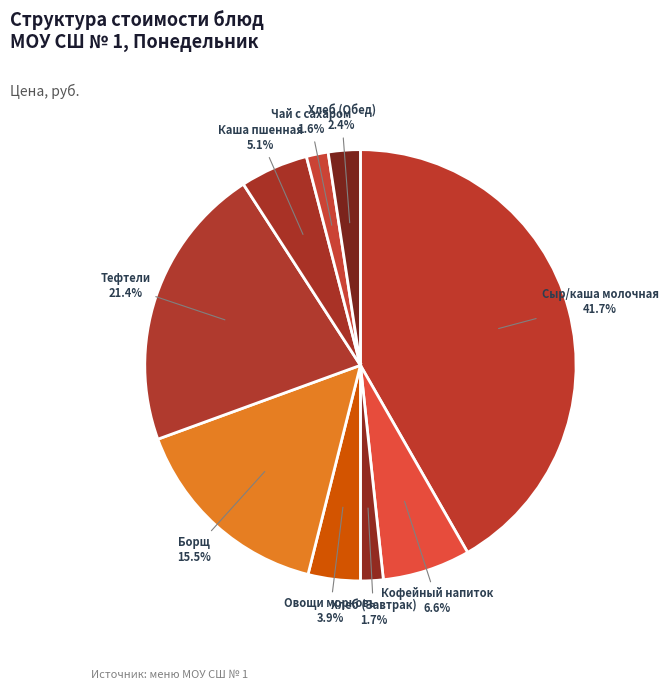

Rank the categories by value from highest to lowest.

Сыр/каша домашная молочная (Завтрак), Тефтели из филе цыплят, Борщ со свежей капустой, Кофейный напиток, Каша вязкая пшенная, Овощи вареная морковь, Хлеб иодированный (Обед), Хлеб иодированный (Завтрак), Чай с сахаром